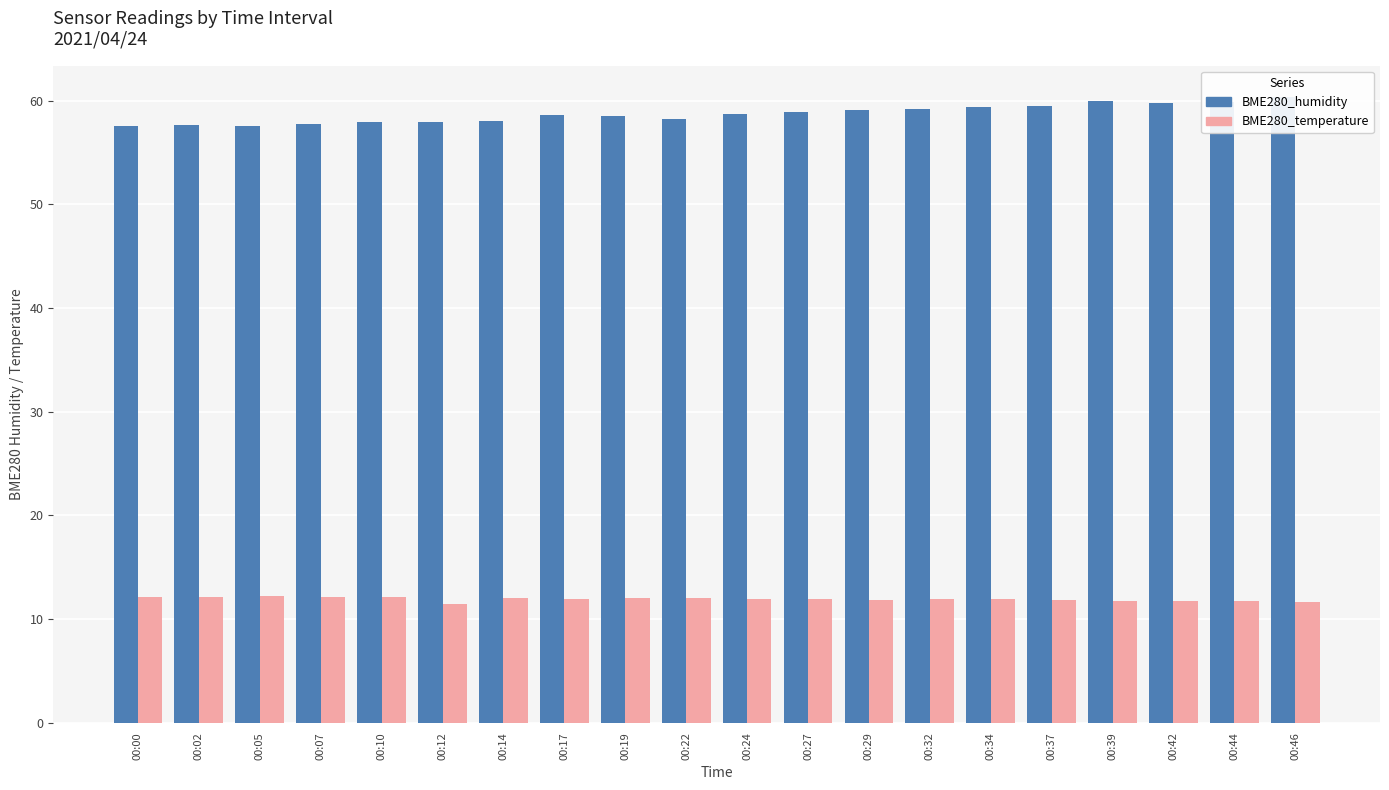

True or false: BME280_humidity has a value of 58.7 at 00:24.

True